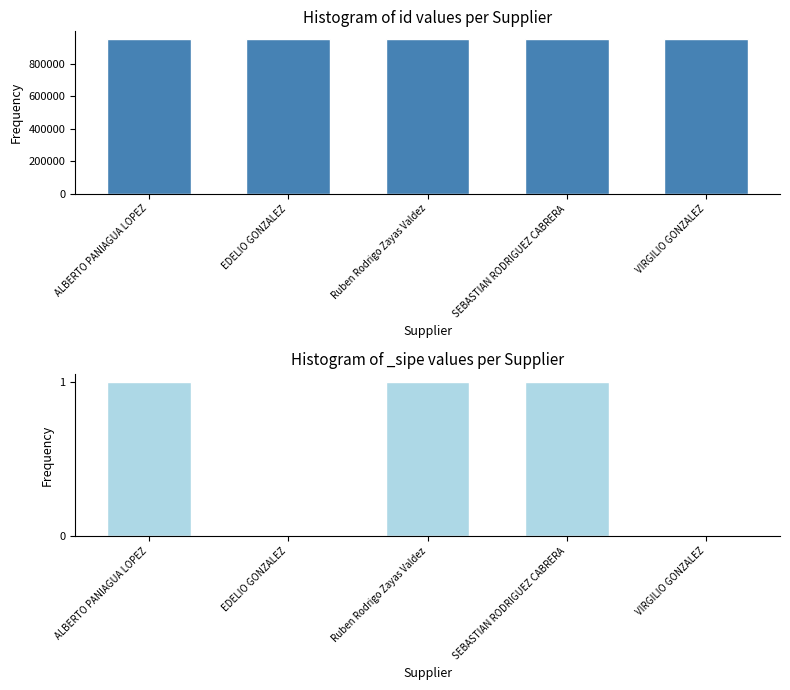

At which label does the data first exceed 951058?

Ruben Rodrigo Zayas Valdez